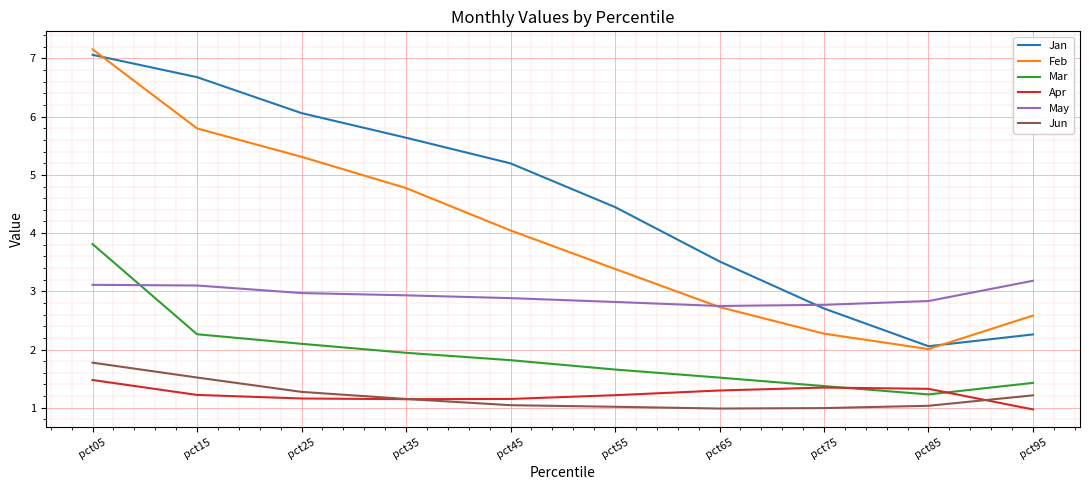

Which series has the widest spread of values?

Feb